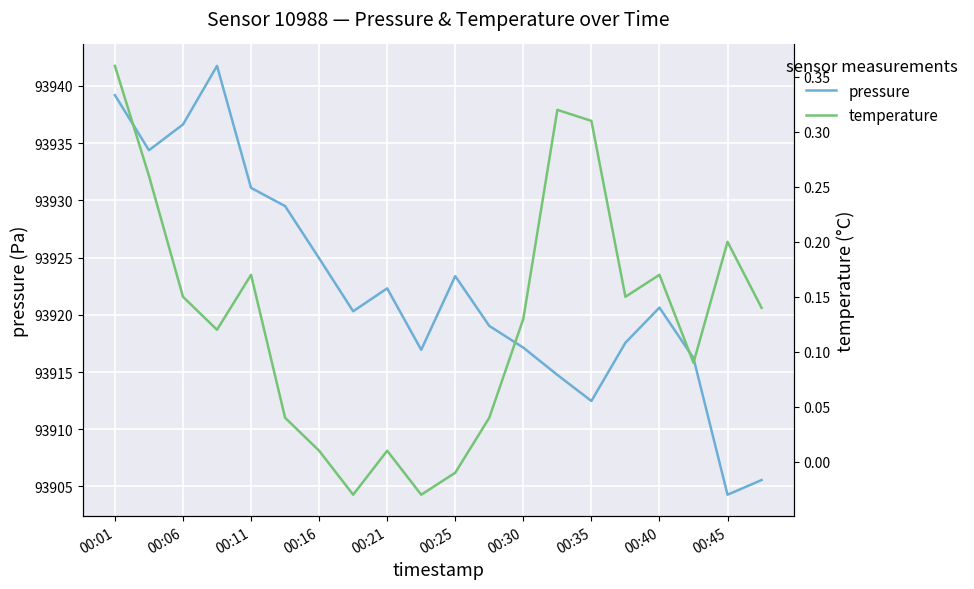

How many interior local peaks does the pressure series have?

4